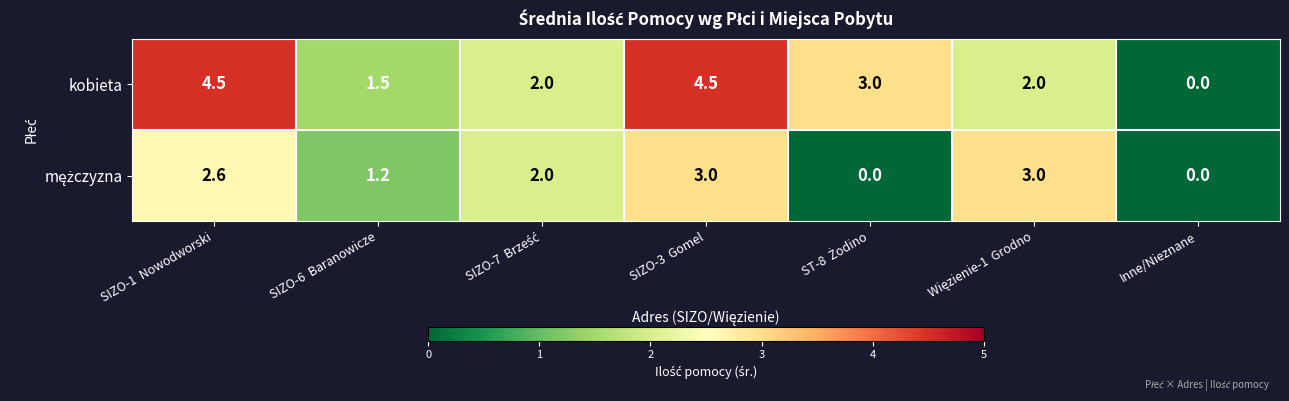

Which series has the largest range (max minus min)?

kobieta